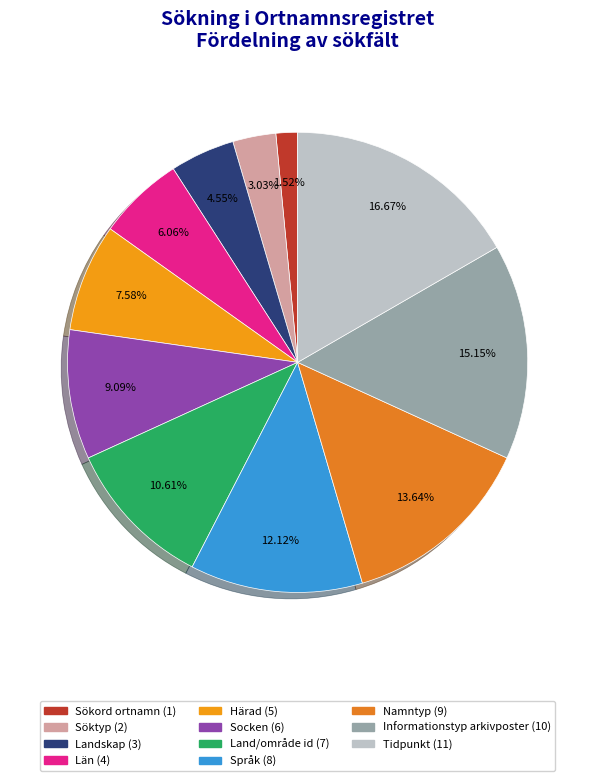

What is the ratio of the value at Namntyp to the value at Land/område id?

1.3